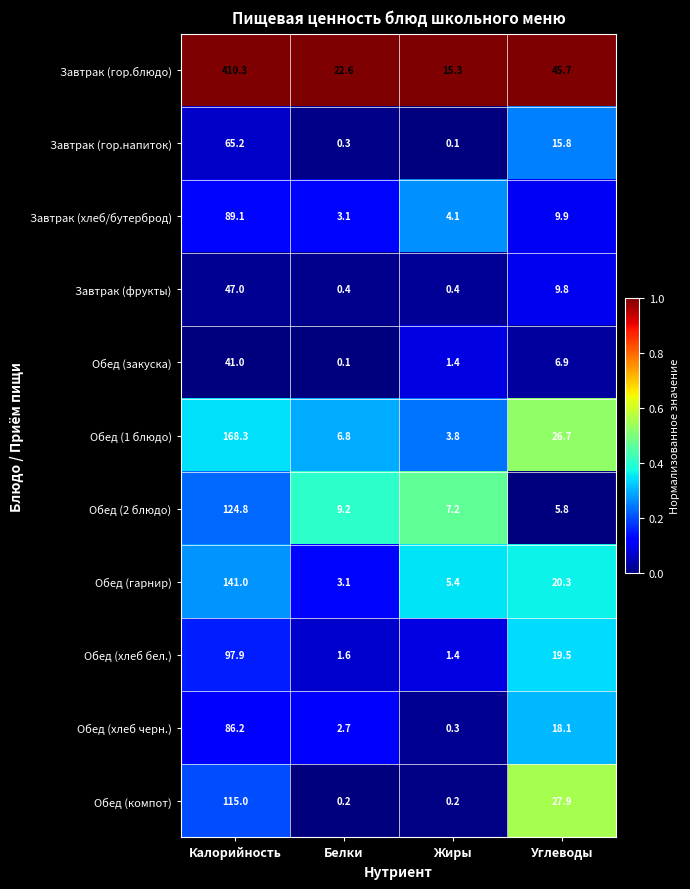

At how many categories does at least one series exceed 0?

4